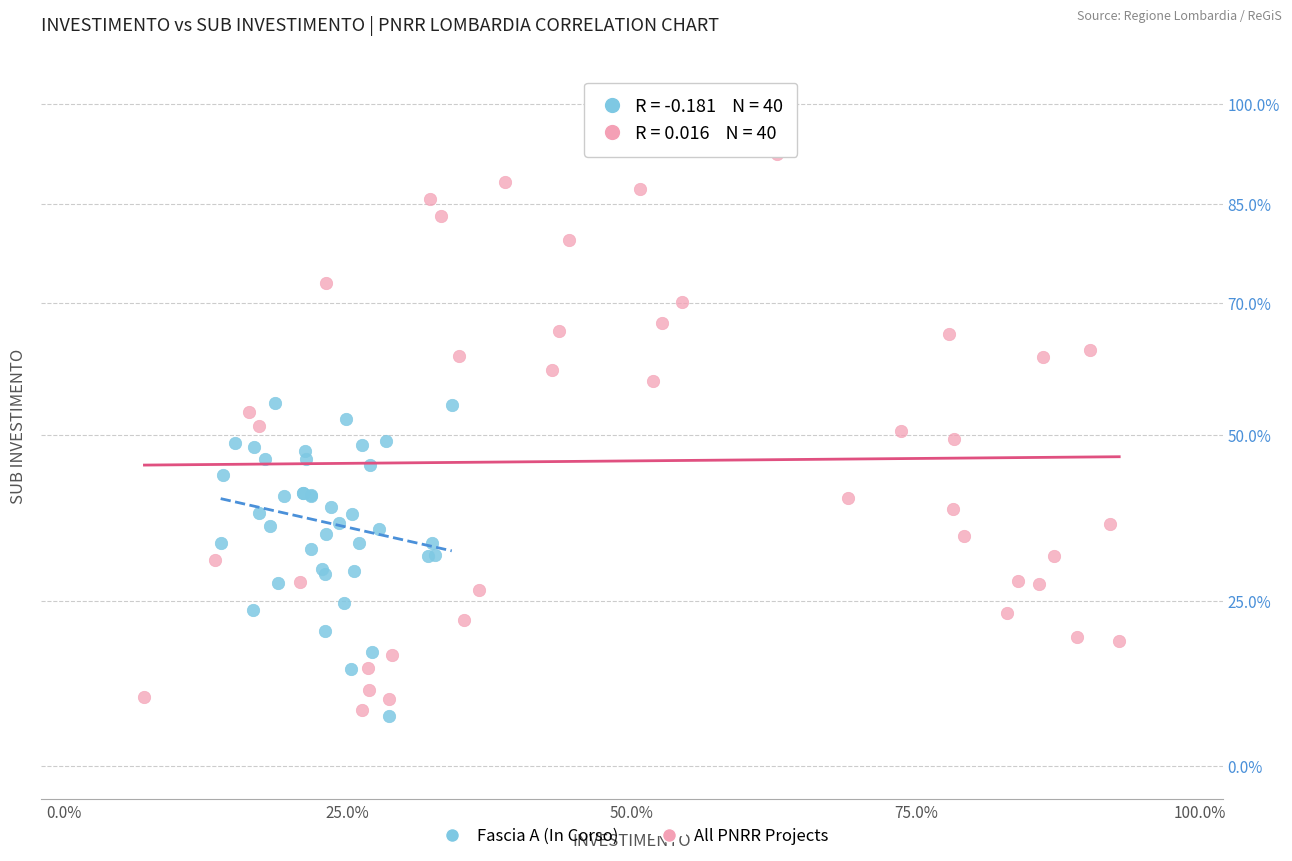

Which series reaches the maximum Y coordinate?

All PNRR Projects